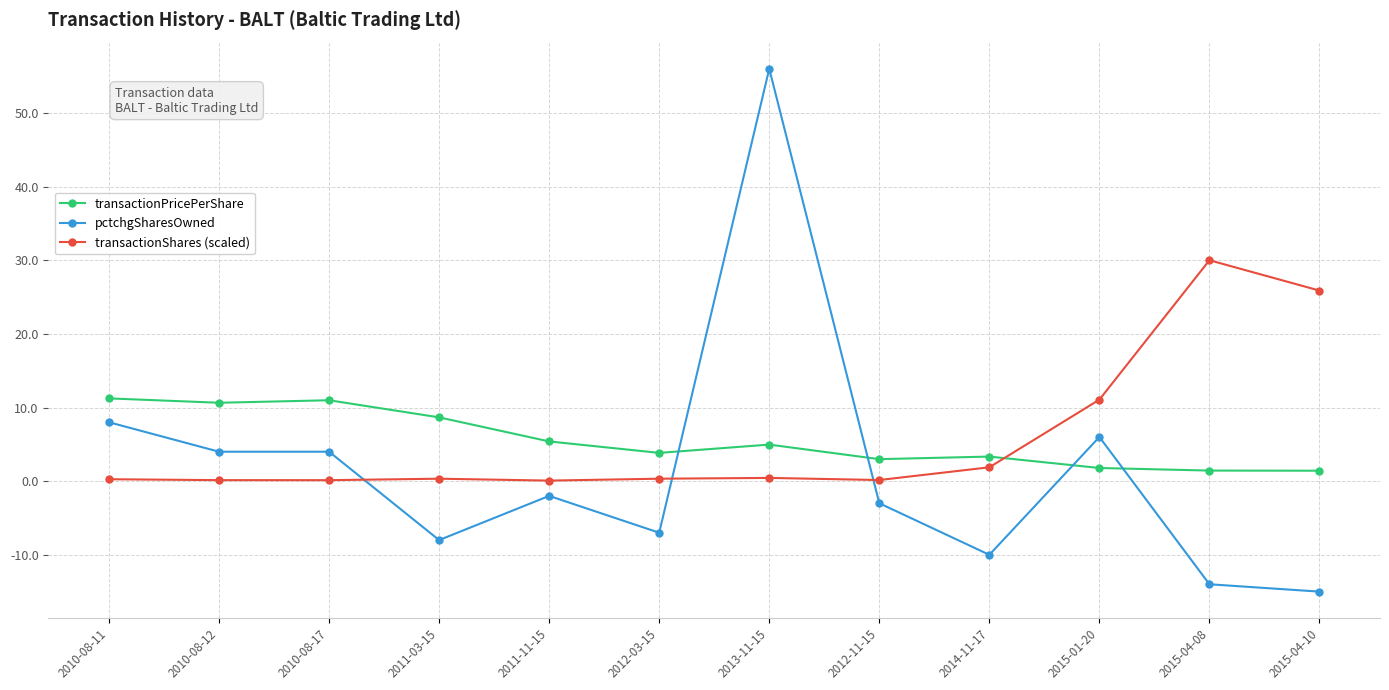

How many series are shown in this chart?

3